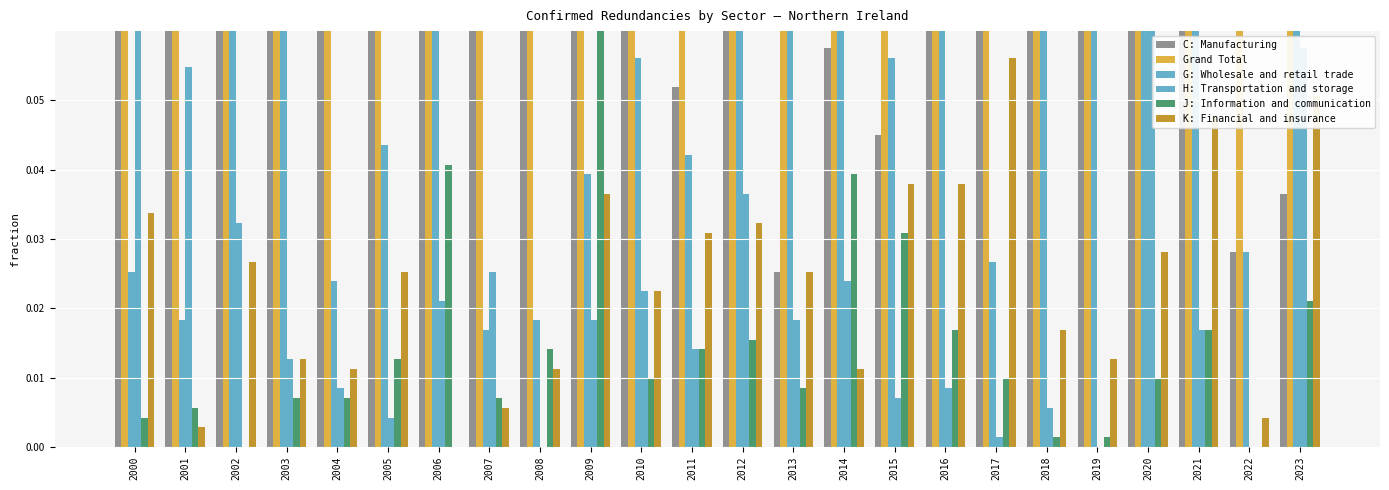

At how many categories does at least one series exceed 0?

24